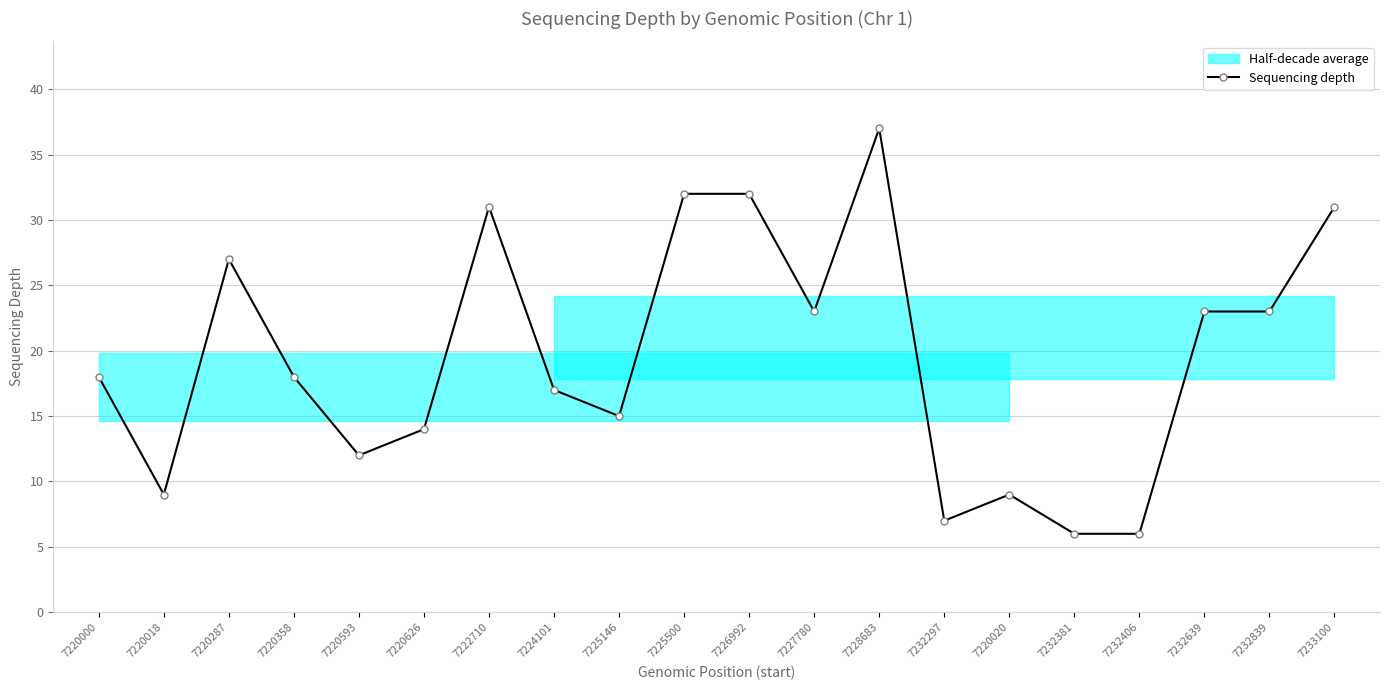

What is the value of the 8th point from the left?

17